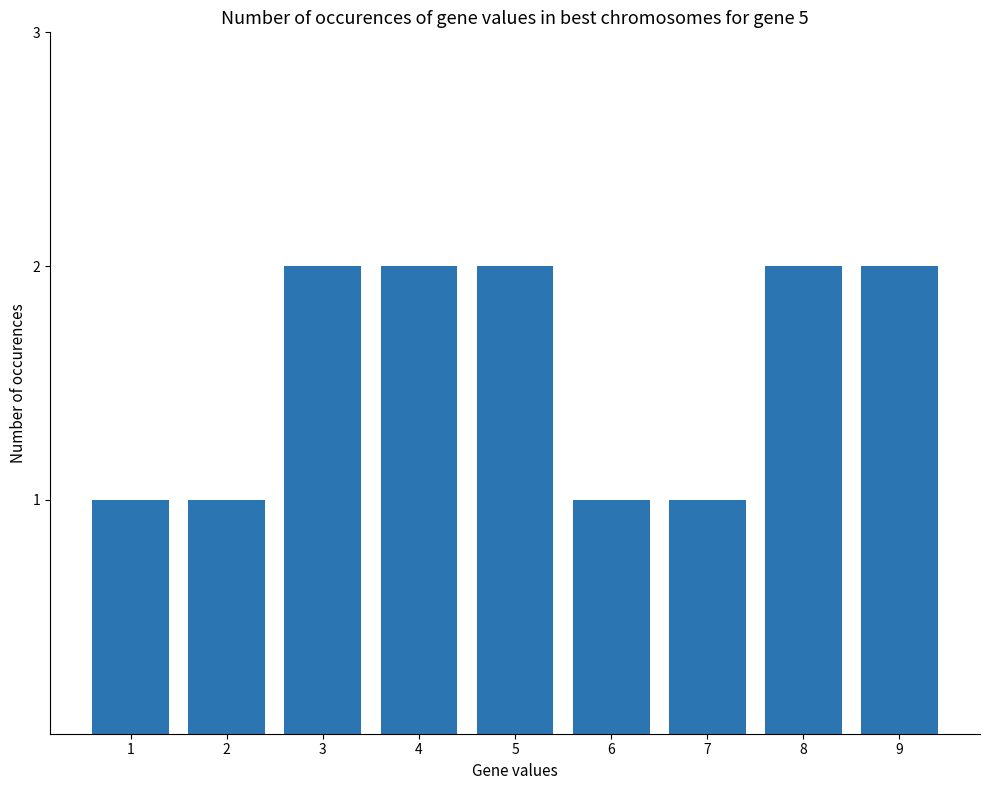

How many data points does each series have?

9